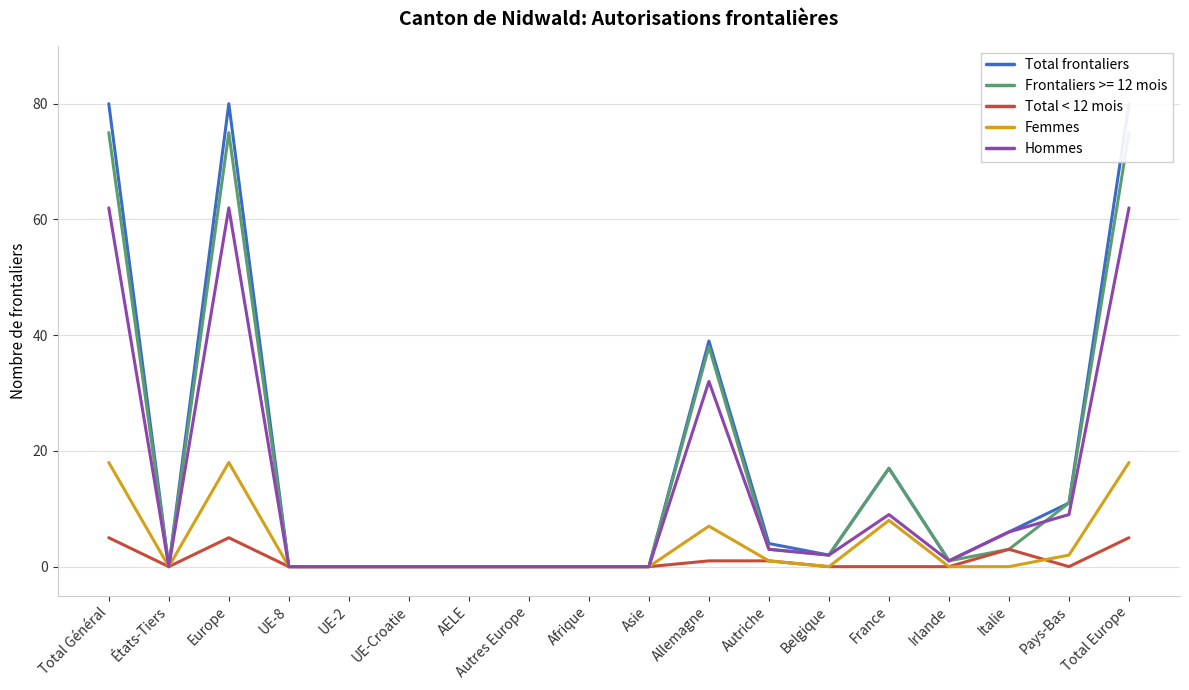

At how many categories does at least one series exceed 64?

3